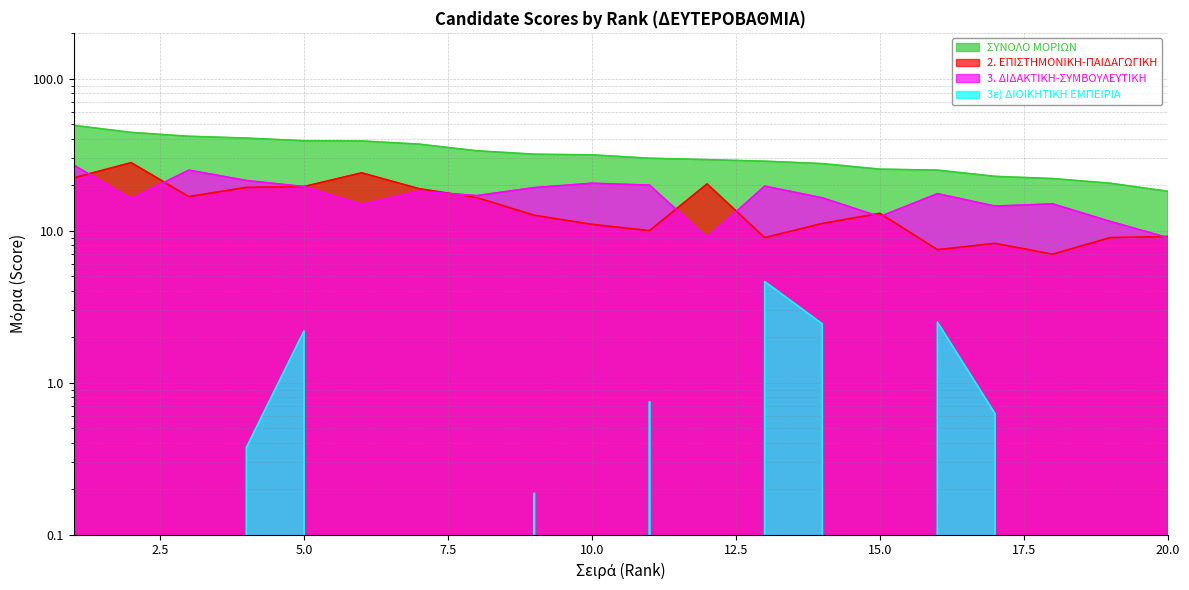

Is it true that ΣΥΝΟΛΟ ΜΟΡΙΩΝ equals 28.6 at 18?

False